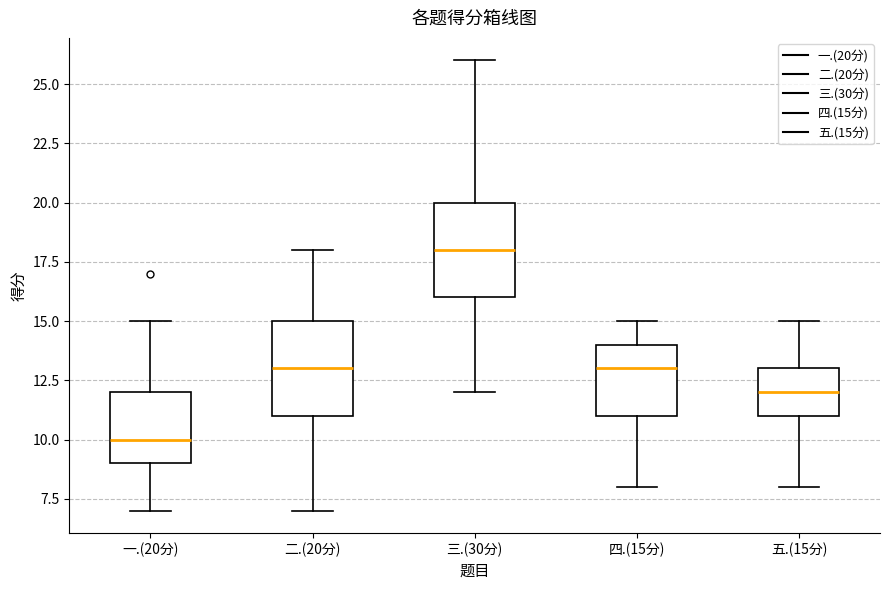

Where is the upper edge of the box for 四.(15分) on the y-axis? The values are not printed on the chart, so give them approximately, as read against the axis.

14